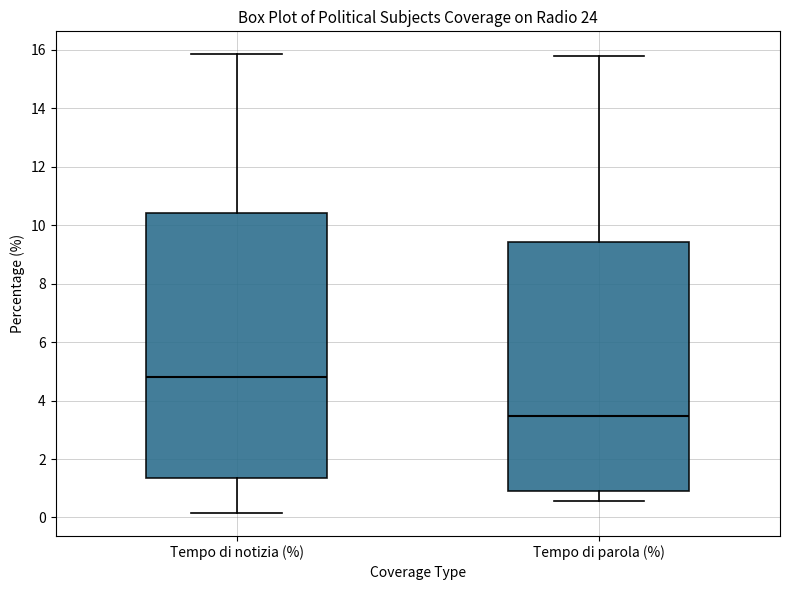

Which box's median line is the highest?

Tempo di notizia (%)